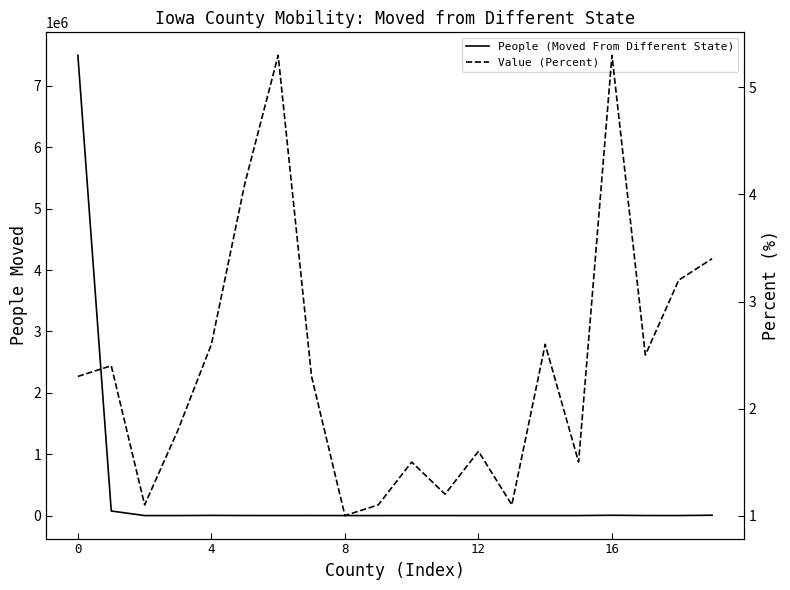

Is it true that People (Moved From Different State) equals 370.0 at 18?

True